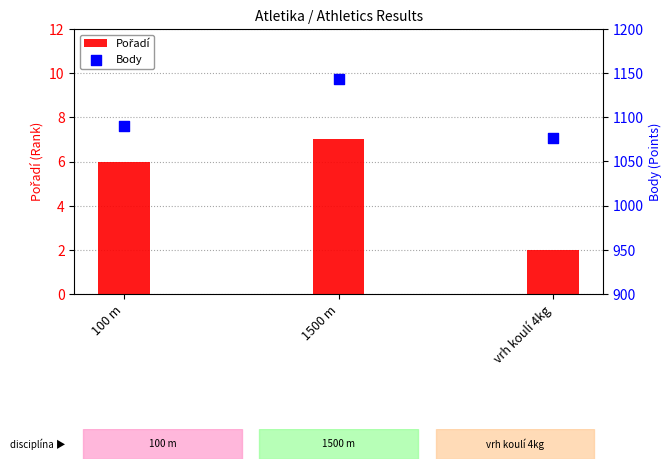

What are all the series names shown in the legend?

Pořadí, Body